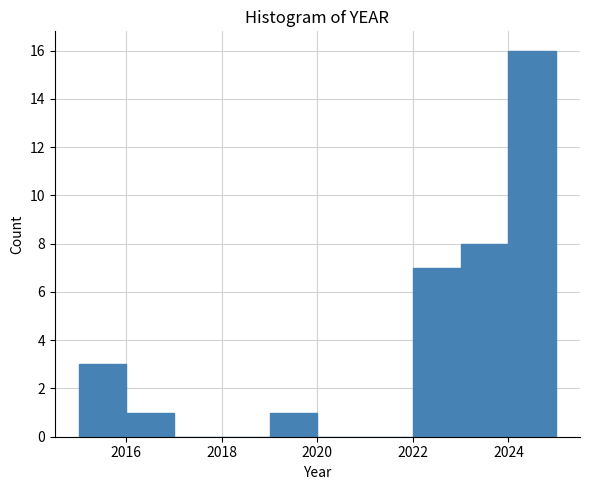

Which range on the x-axis has the tallest bar?

2024 to 2025